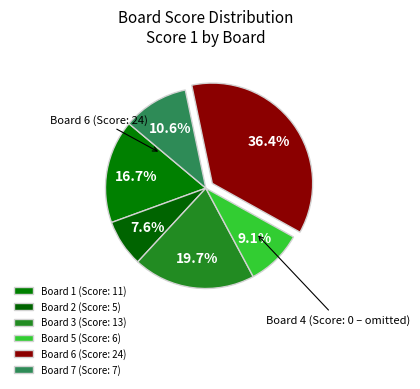

Is there any slice that represents more than half of the pie?

No